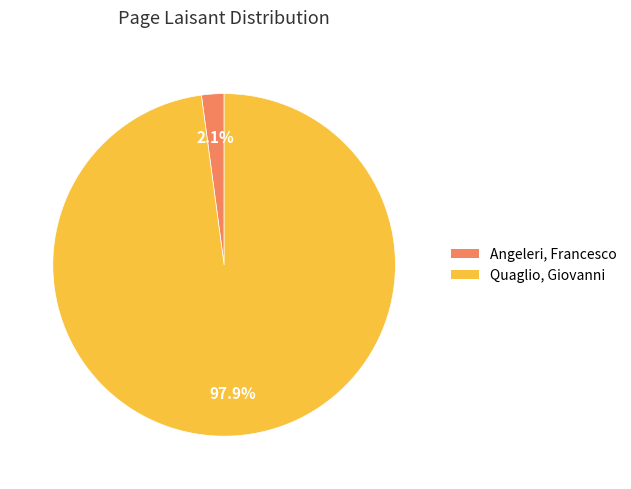

To the nearest percent, what is the combined percentage of Quaglio, Giovanni and Angeleri, Francesco?

100%